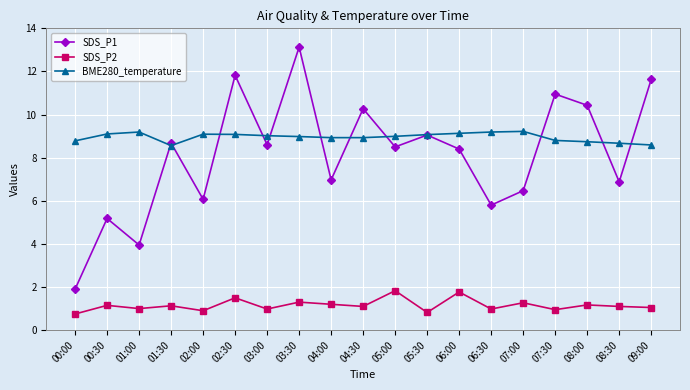

What is the difference between the maximum and minimum values in the BME280_temperature series?

0.7